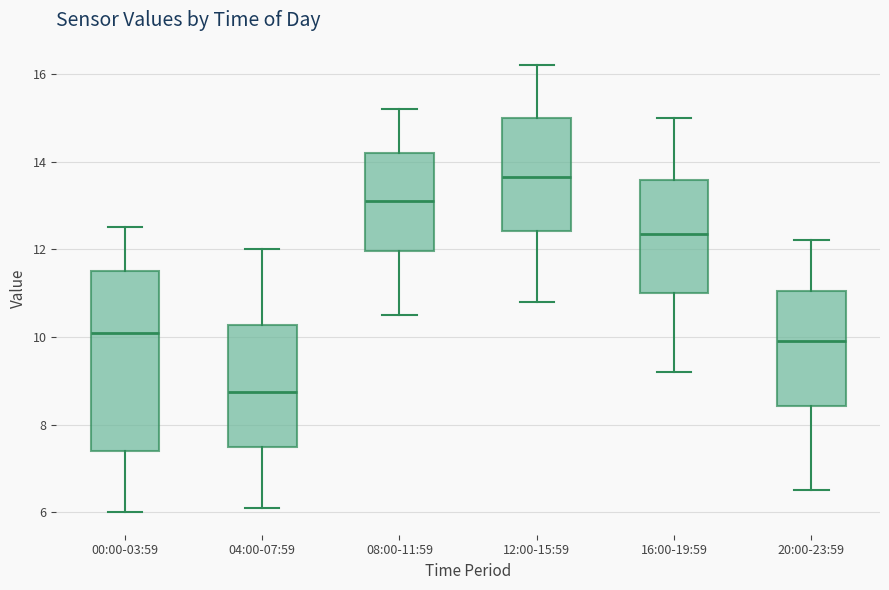

Which box is the tallest, from its lower edge to its upper edge?

00:00-03:59